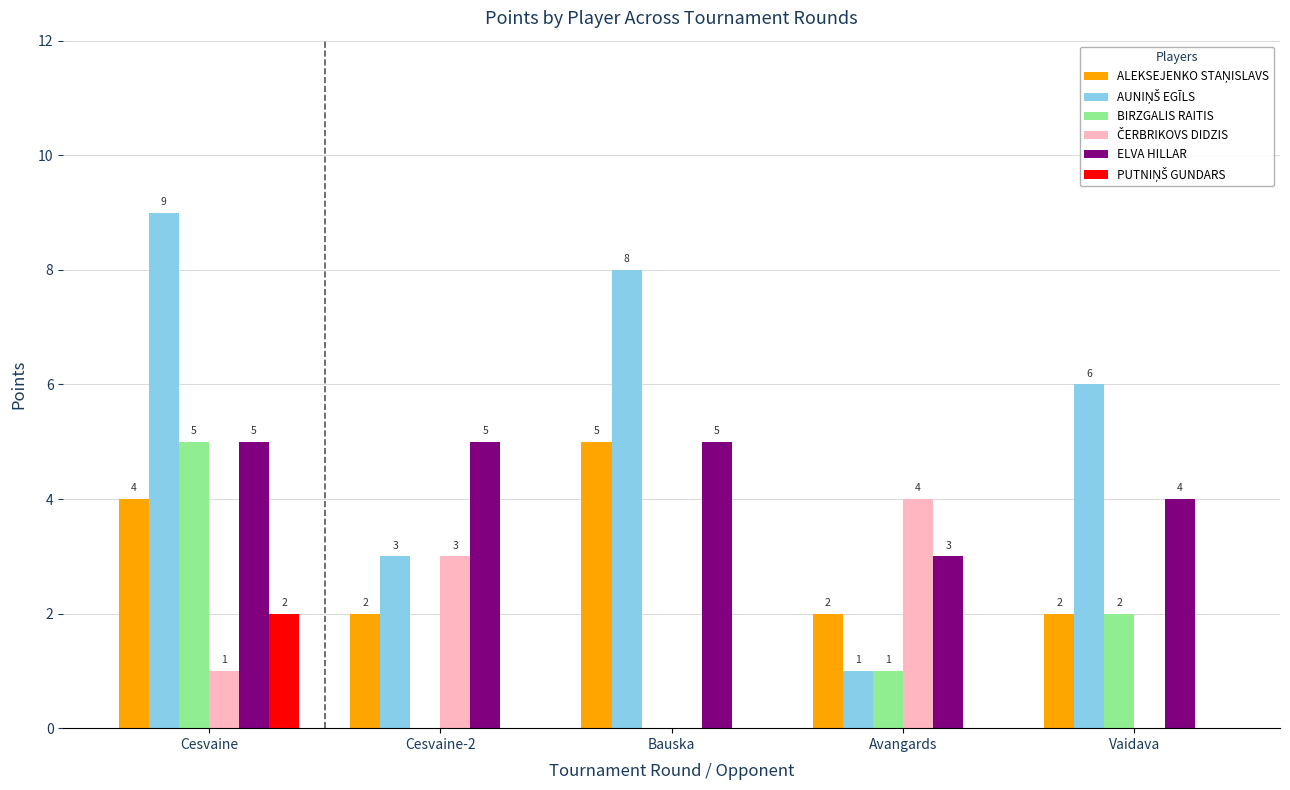

Does the chart contain stacked bars?

No